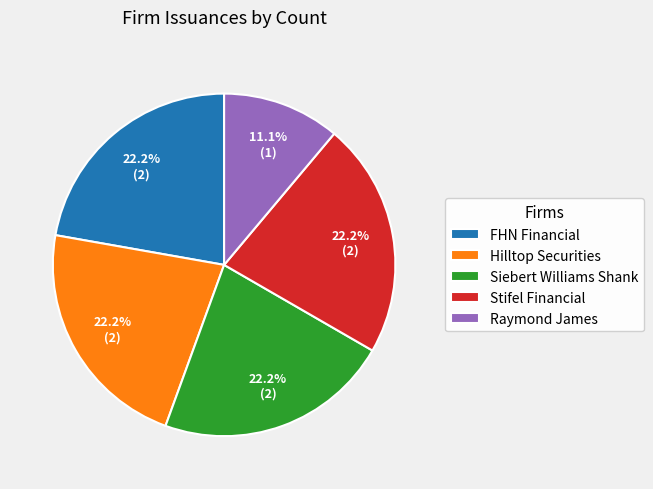

Does any single category account for the majority?

No